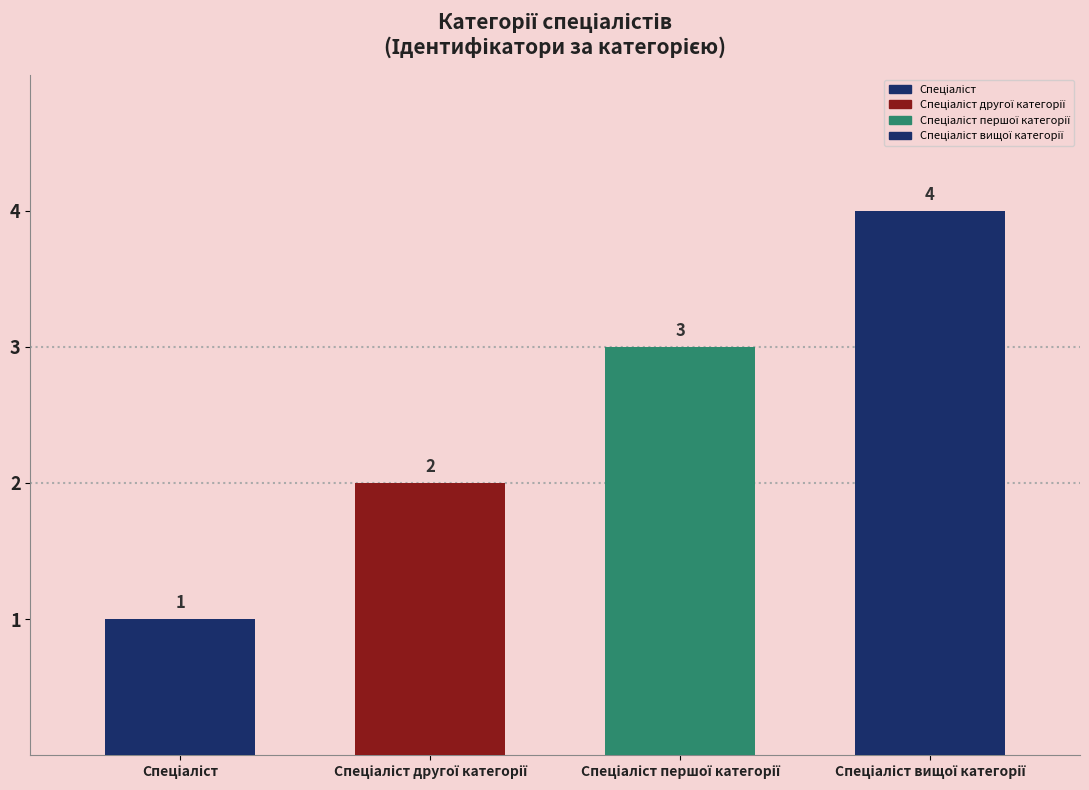

Is it true that the value at Спеціаліст другої категорії is 1?

False